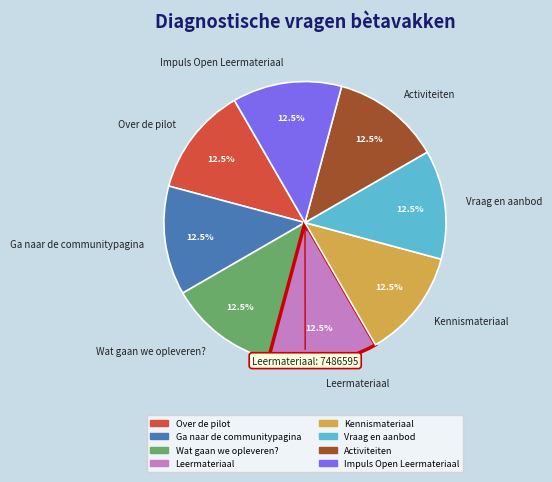

Does any single category account for the majority?

No